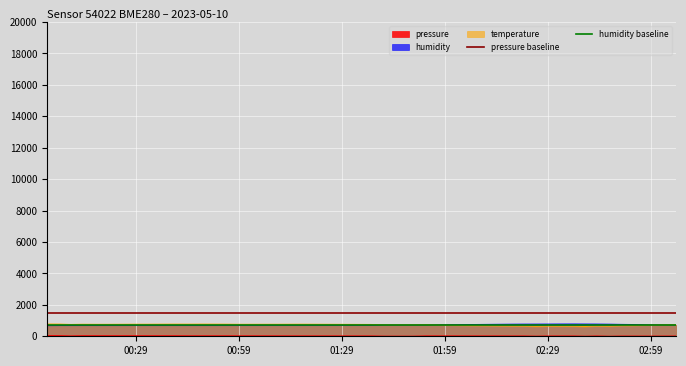

What is the maximum value for humidity baseline?

700